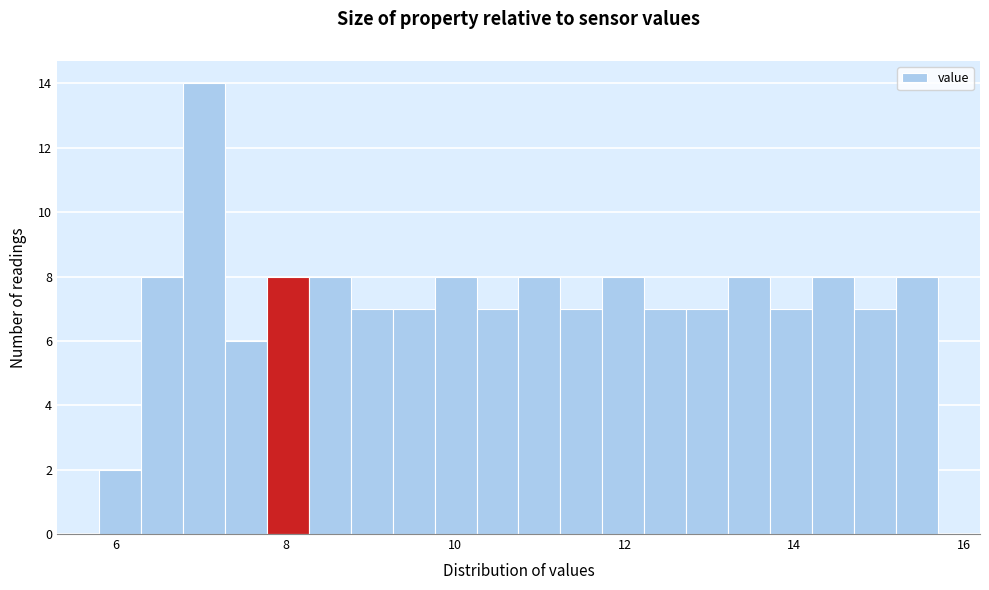

Read against the x-axis, roughly where is the centre of the tallest bar?

7.0